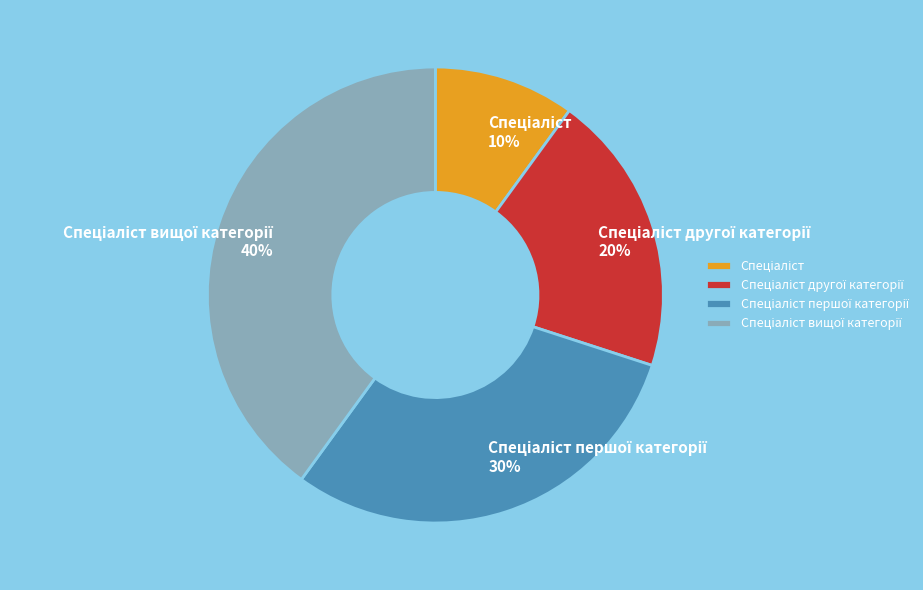

To the nearest percent, what is the average slice percentage?

25%